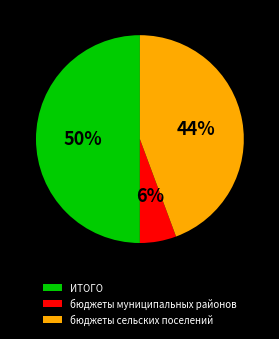

True or false: бюджеты муниципальных районов accounts for 6% of the total.

True